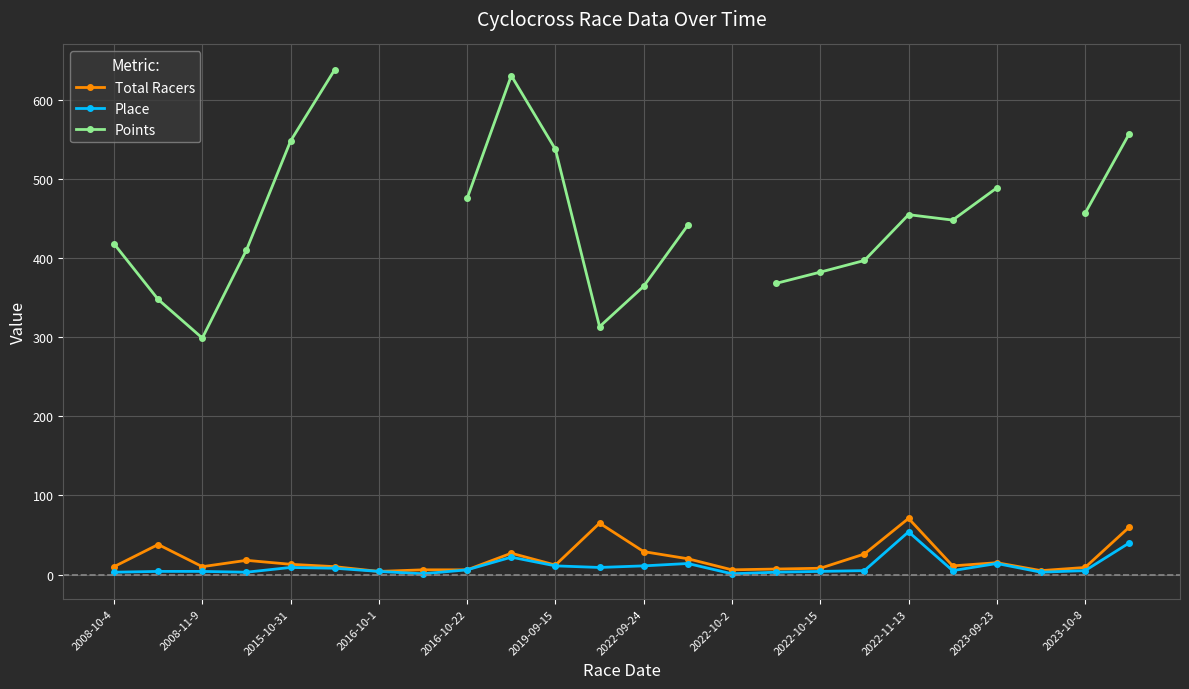

What is the highest value of the Total Racers series?

71